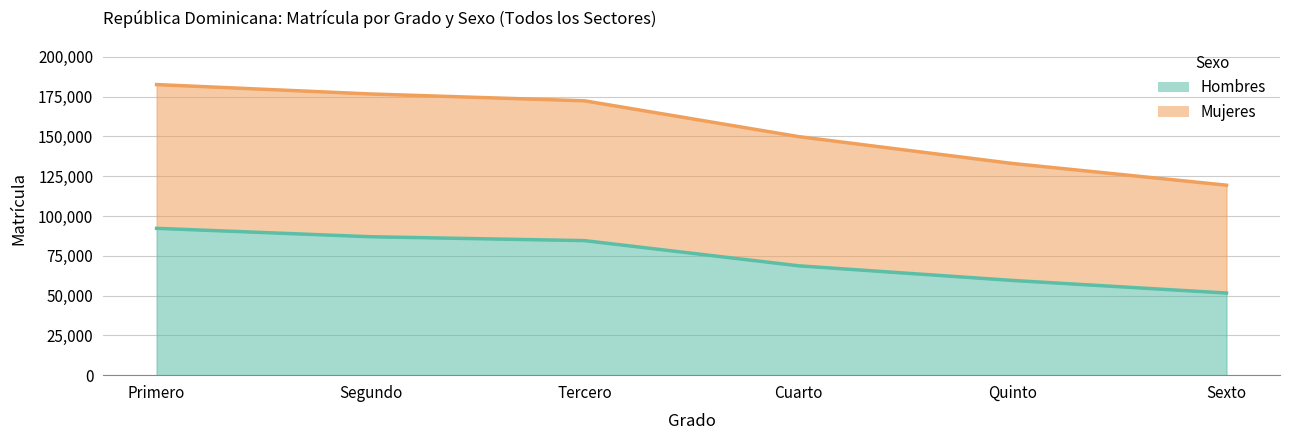

What is the total value across all series at Tercero?

172424